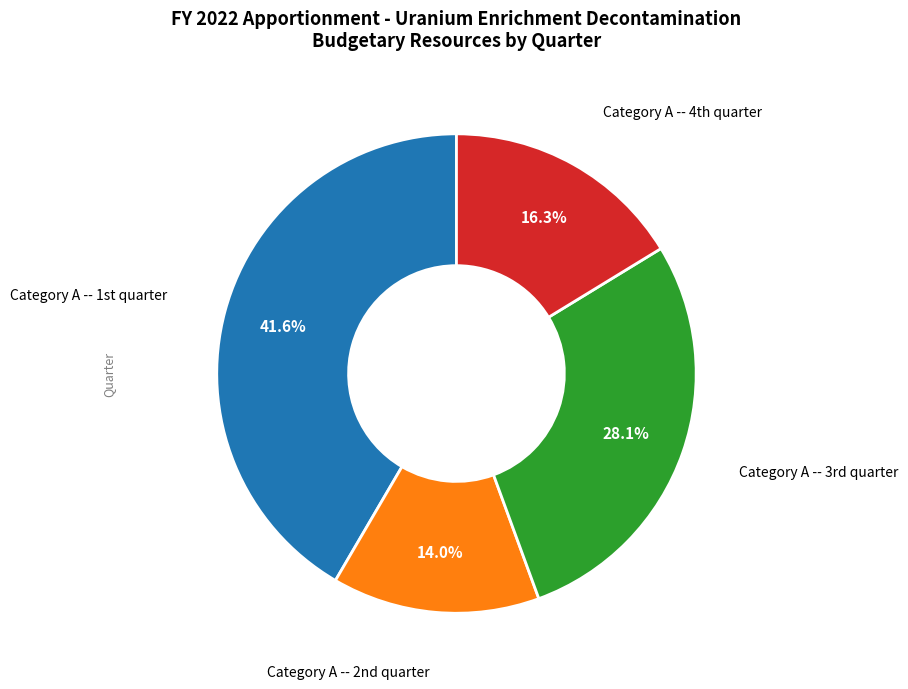

Is there any slice that represents more than half of the pie?

No